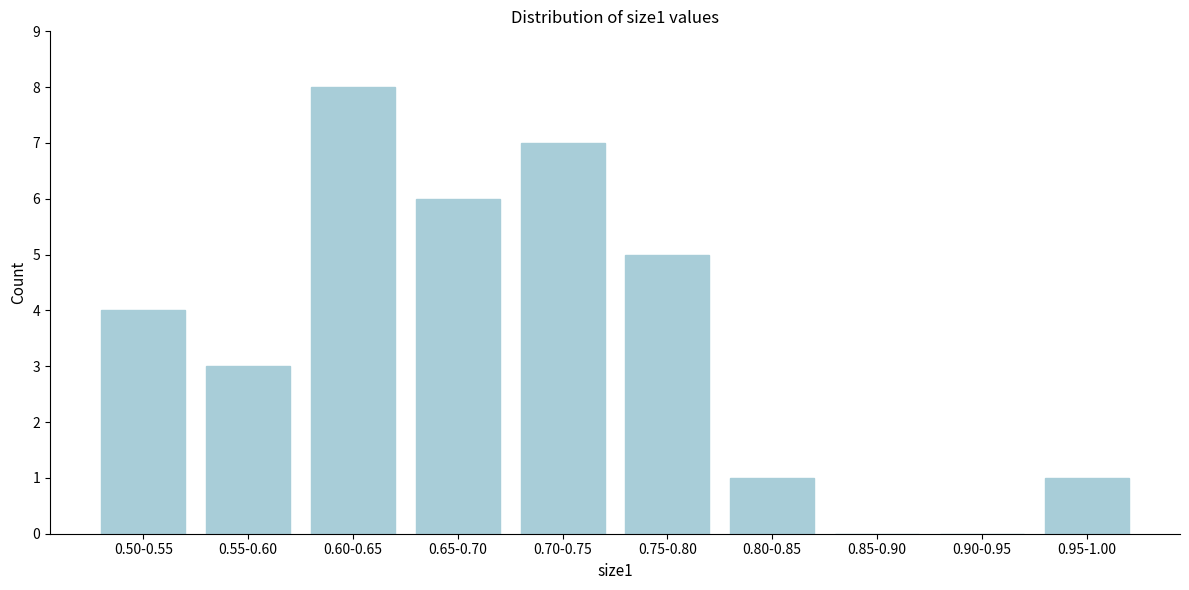

Reading left to right, what are all the values shown in this chart?

0.50-0.55=4	0.55-0.60=3	0.60-0.65=8	0.65-0.70=6	0.70-0.75=7	0.75-0.80=5	0.80-0.85=1	0.85-0.90=0	0.90-0.95=0	0.95-1.00=1